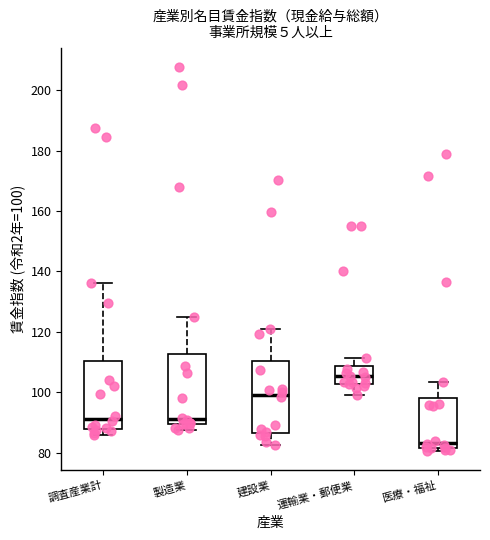

Which box has the lowest median line?

医療・福祉